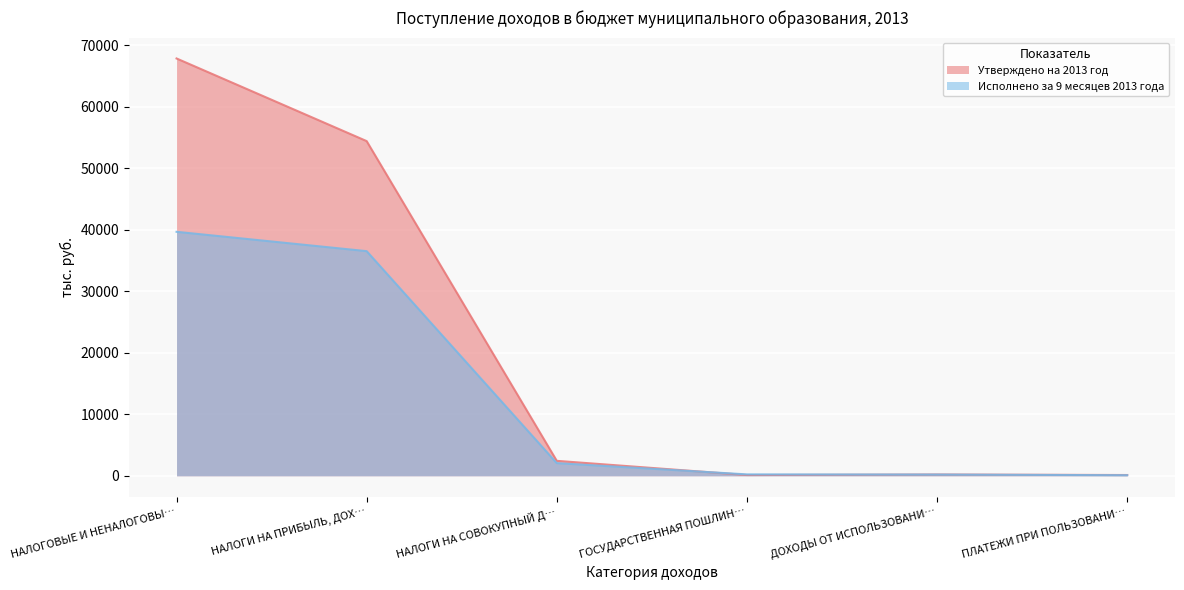

Which series has the largest total across all categories?

Утверждено на 2013 год